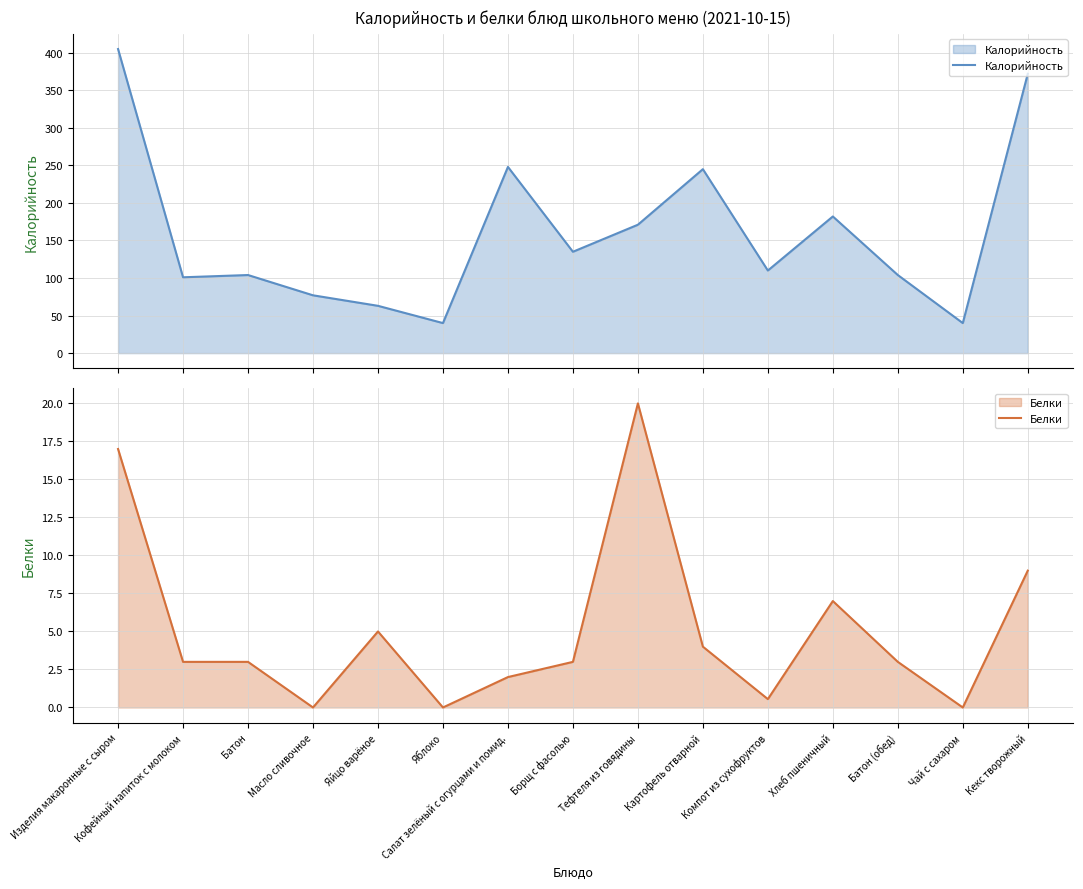

What is the maximum value shown in the chart?

405.0